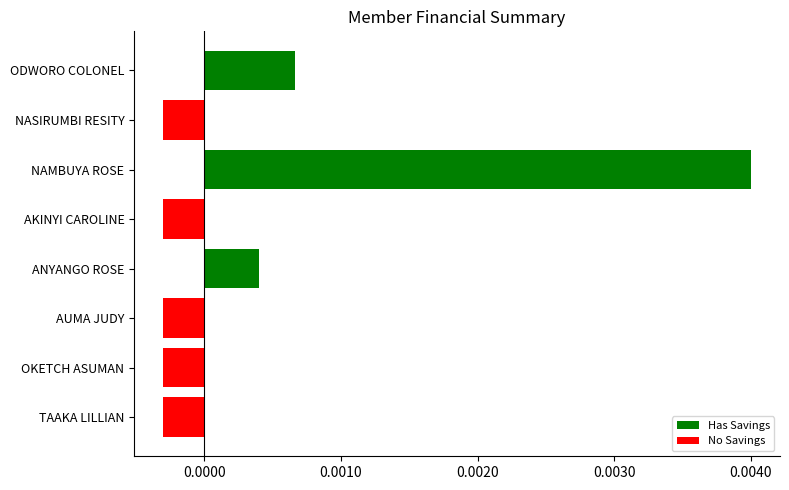

Which label corresponds to the largest value in the chart?

NAMBUYA ROSE